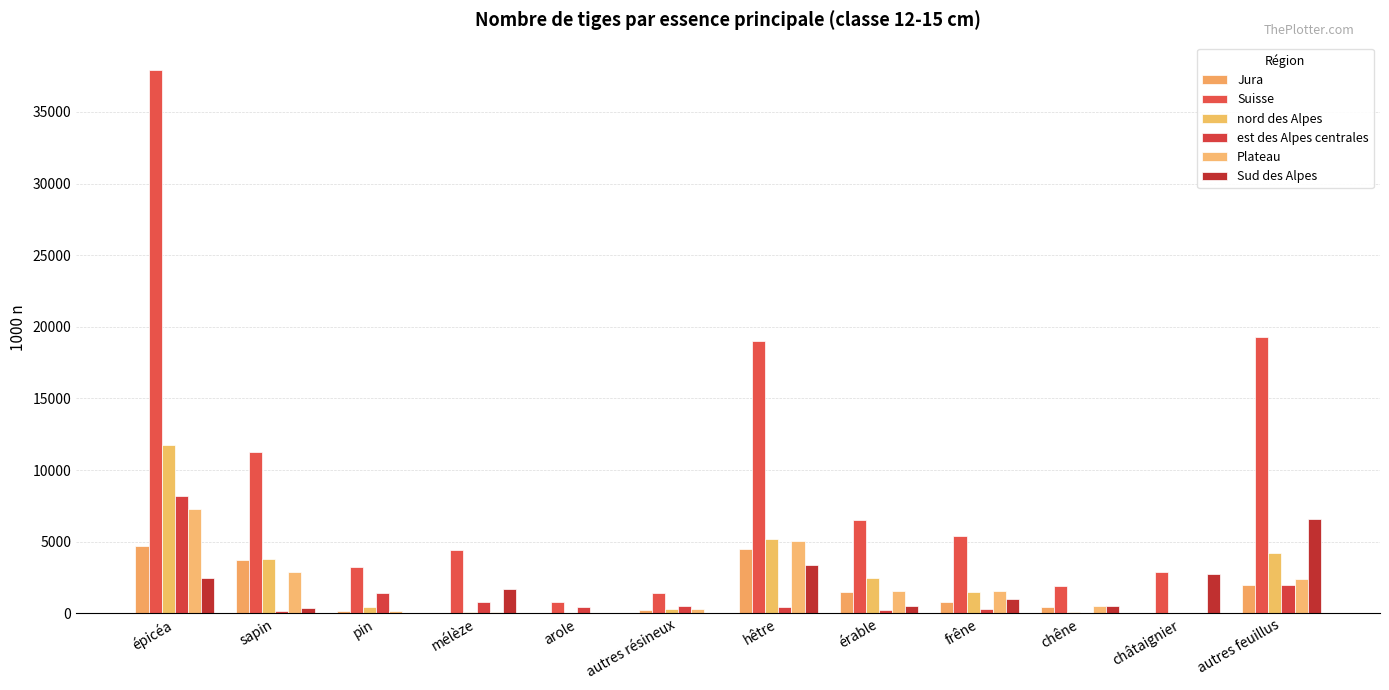

At which label does nord des Alpes first exceed 1483?

épicéa